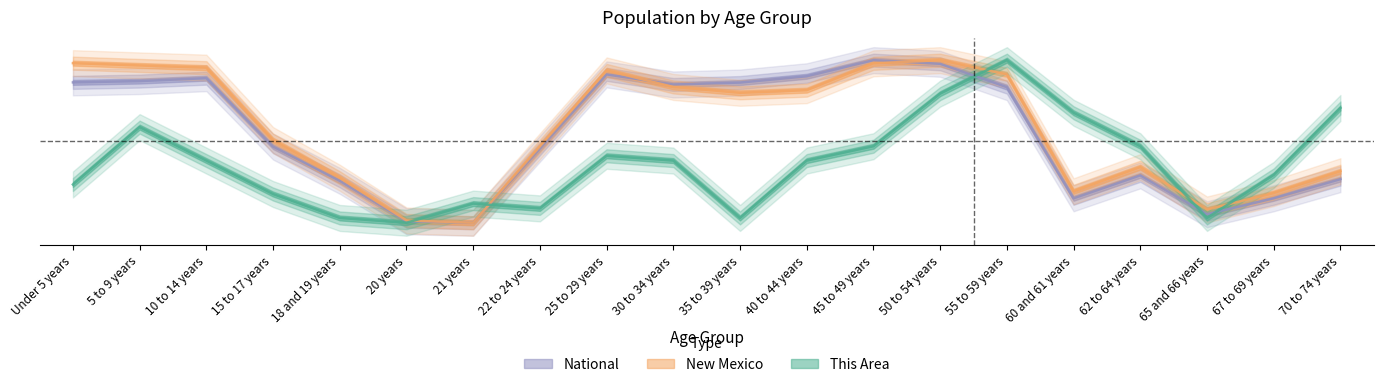

What is the sum of all This Area values?

7.3